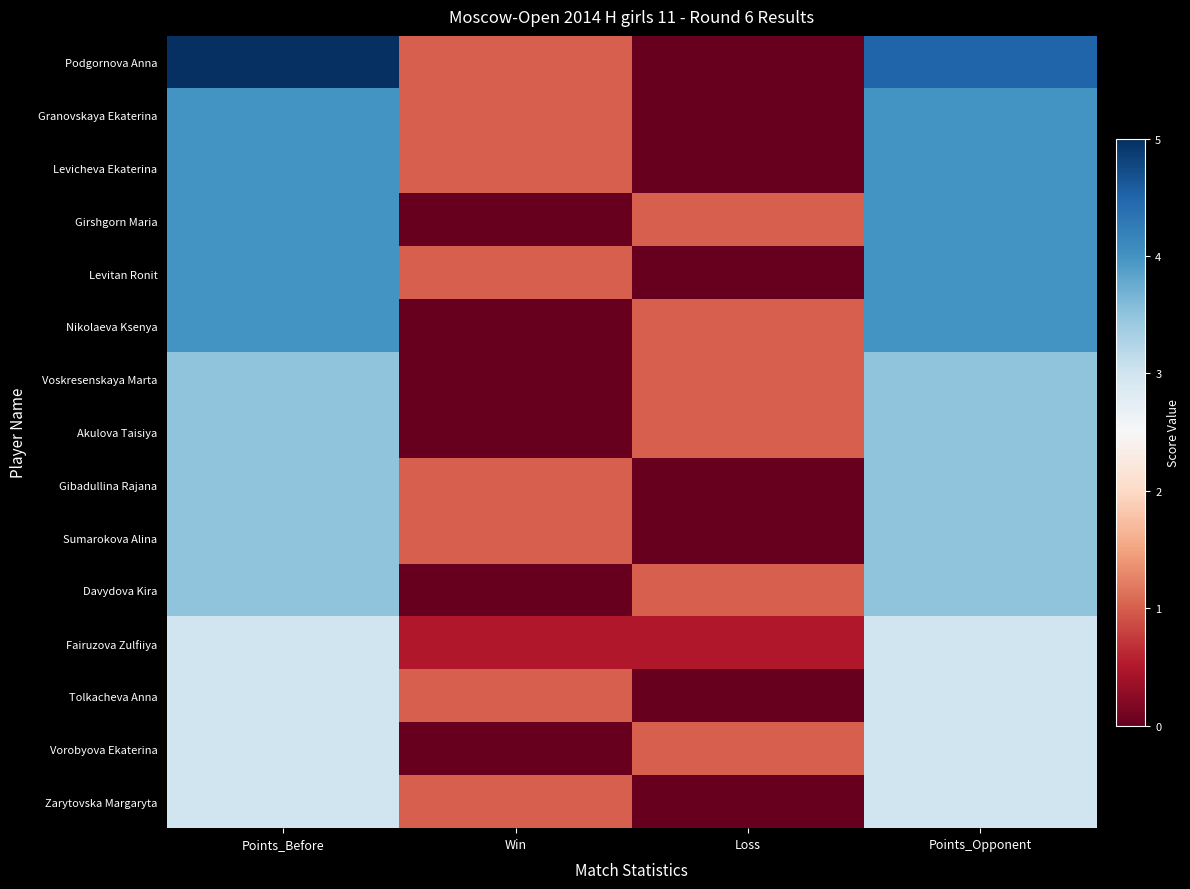

Reading right to left, transcribe all the data shown in this chart.

Podgornova Anna: Points_Opponent=4.5	Loss=0.0	Win=1.0	Points_Before=5.0
Granovskaya Ekaterina: Points_Opponent=4.0	Loss=0.0	Win=1.0	Points_Before=4.0
Levicheva Ekaterina: Points_Opponent=4.0	Loss=0.0	Win=1.0	Points_Before=4.0
Girshgorn Maria: Points_Opponent=4.0	Loss=1.0	Win=0.0	Points_Before=4.0
Levitan Ronit: Points_Opponent=4.0	Loss=0.0	Win=1.0	Points_Before=4.0
Nikolaeva Ksenya: Points_Opponent=4.0	Loss=1.0	Win=0.0	Points_Before=4.0
Voskresenskaya Marta: Points_Opponent=3.5	Loss=1.0	Win=0.0	Points_Before=3.5
Akulova Taisiya: Points_Opponent=3.5	Loss=1.0	Win=0.0	Points_Before=3.5
Gibadullina Rajana: Points_Opponent=3.5	Loss=0.0	Win=1.0	Points_Before=3.5
Sumarokova Alina: Points_Opponent=3.5	Loss=0.0	Win=1.0	Points_Before=3.5
Davydova Kira: Points_Opponent=3.5	Loss=1.0	Win=0.0	Points_Before=3.5
Fairuzova Zulfiiya: Points_Opponent=3.0	Loss=0.5	Win=0.5	Points_Before=3.0
Tolkacheva Anna: Points_Opponent=3.0	Loss=0.0	Win=1.0	Points_Before=3.0
Vorobyova Ekaterina: Points_Opponent=3.0	Loss=1.0	Win=0.0	Points_Before=3.0
Zarytovska Margaryta: Points_Opponent=3.0	Loss=0.0	Win=1.0	Points_Before=3.0